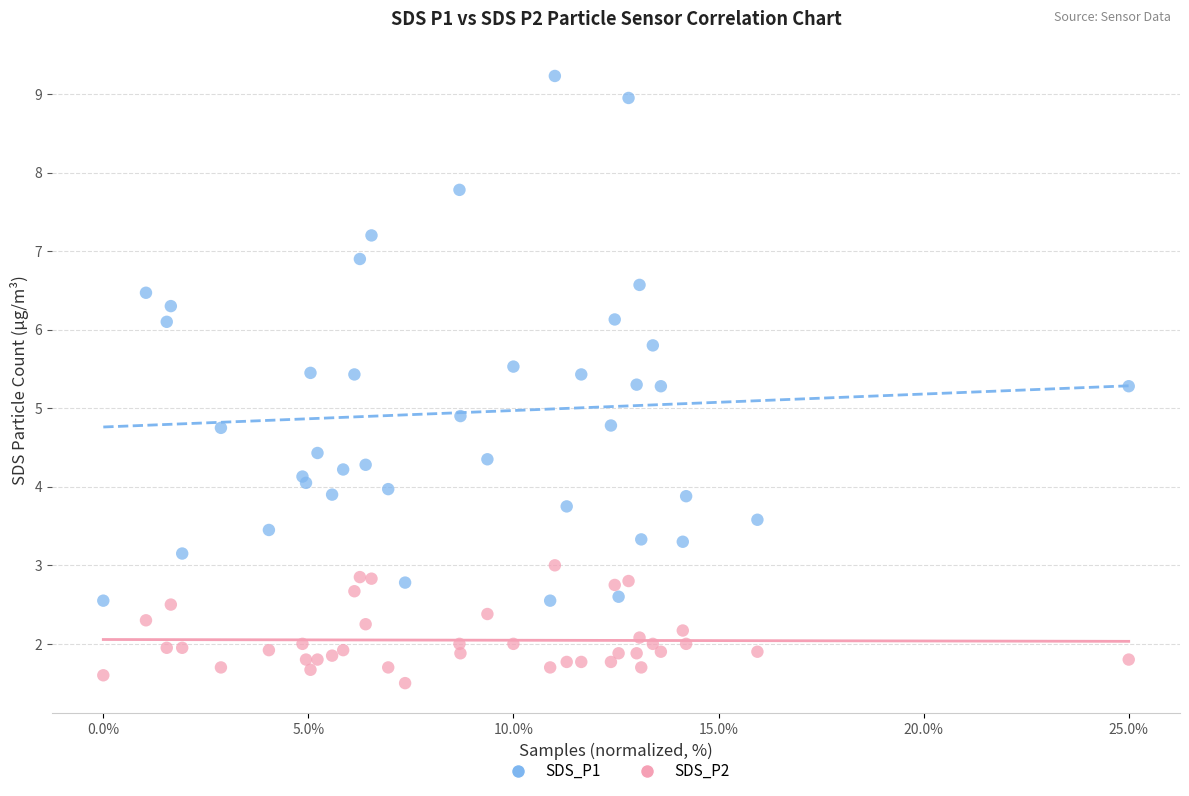

Which series contains the lowest Y value?

SDS_P2